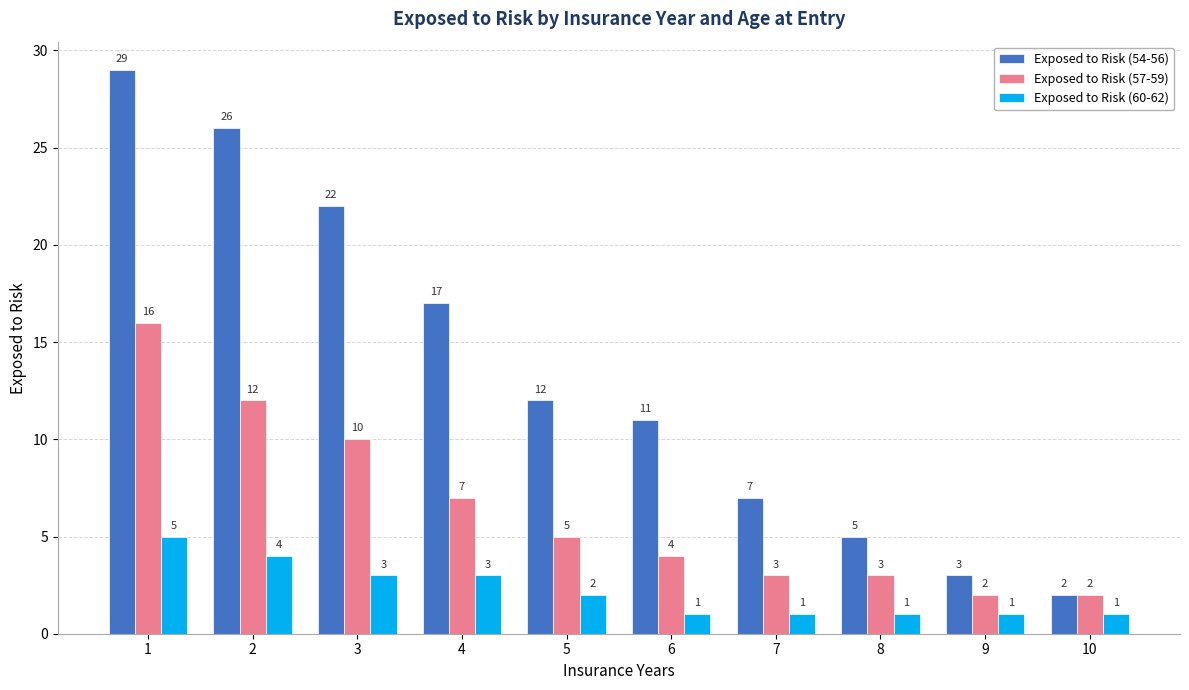

How many bars are there in total?

30